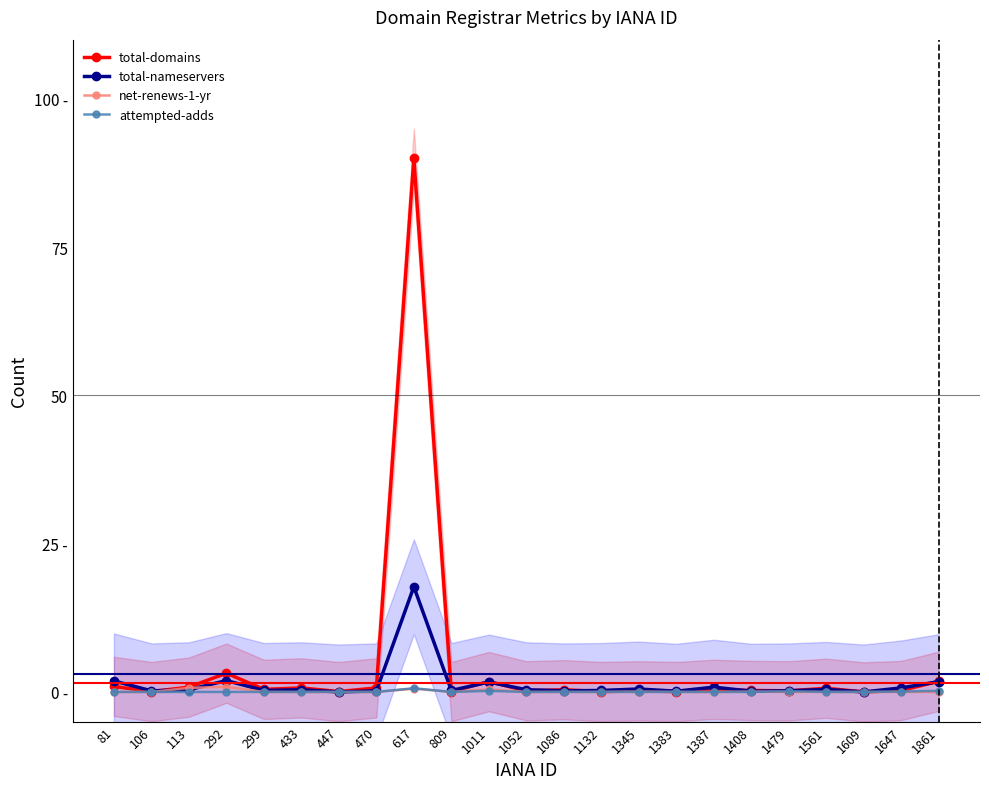

Which category has the highest value in the net-renews-1-yr series?

292